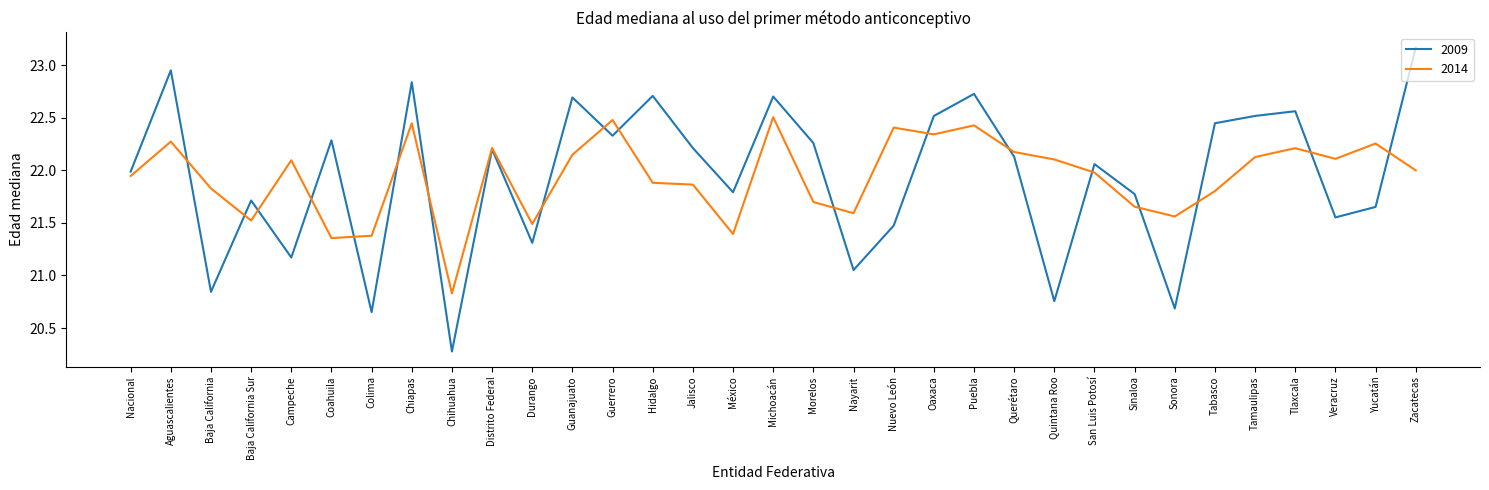

What is the sum of the 2009 values at San Luis Potosí and Tabasco?

44.5